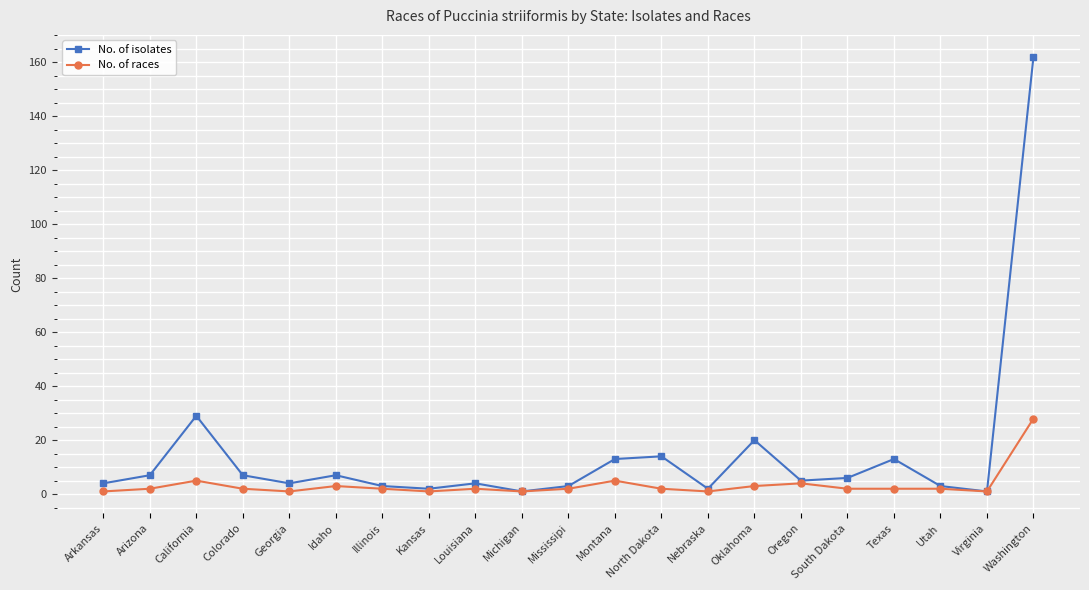

True or false: No. of races has a value of 3 at Oklahoma.

True